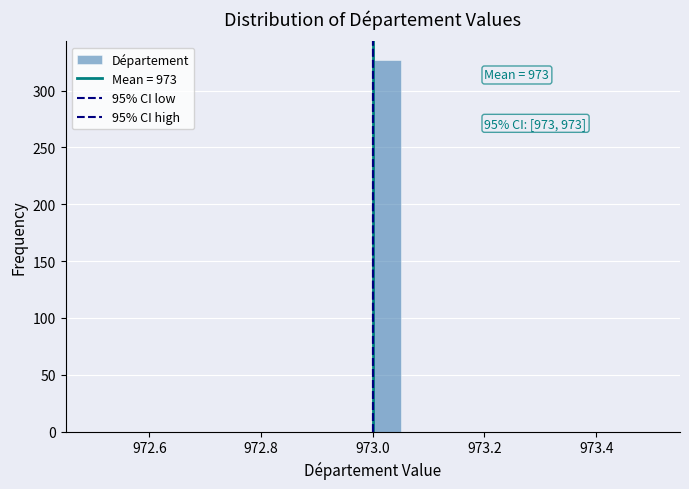

Around what value on the x-axis is the tallest bar? Give the approximate position of its centre, as read against the axis.

973.02